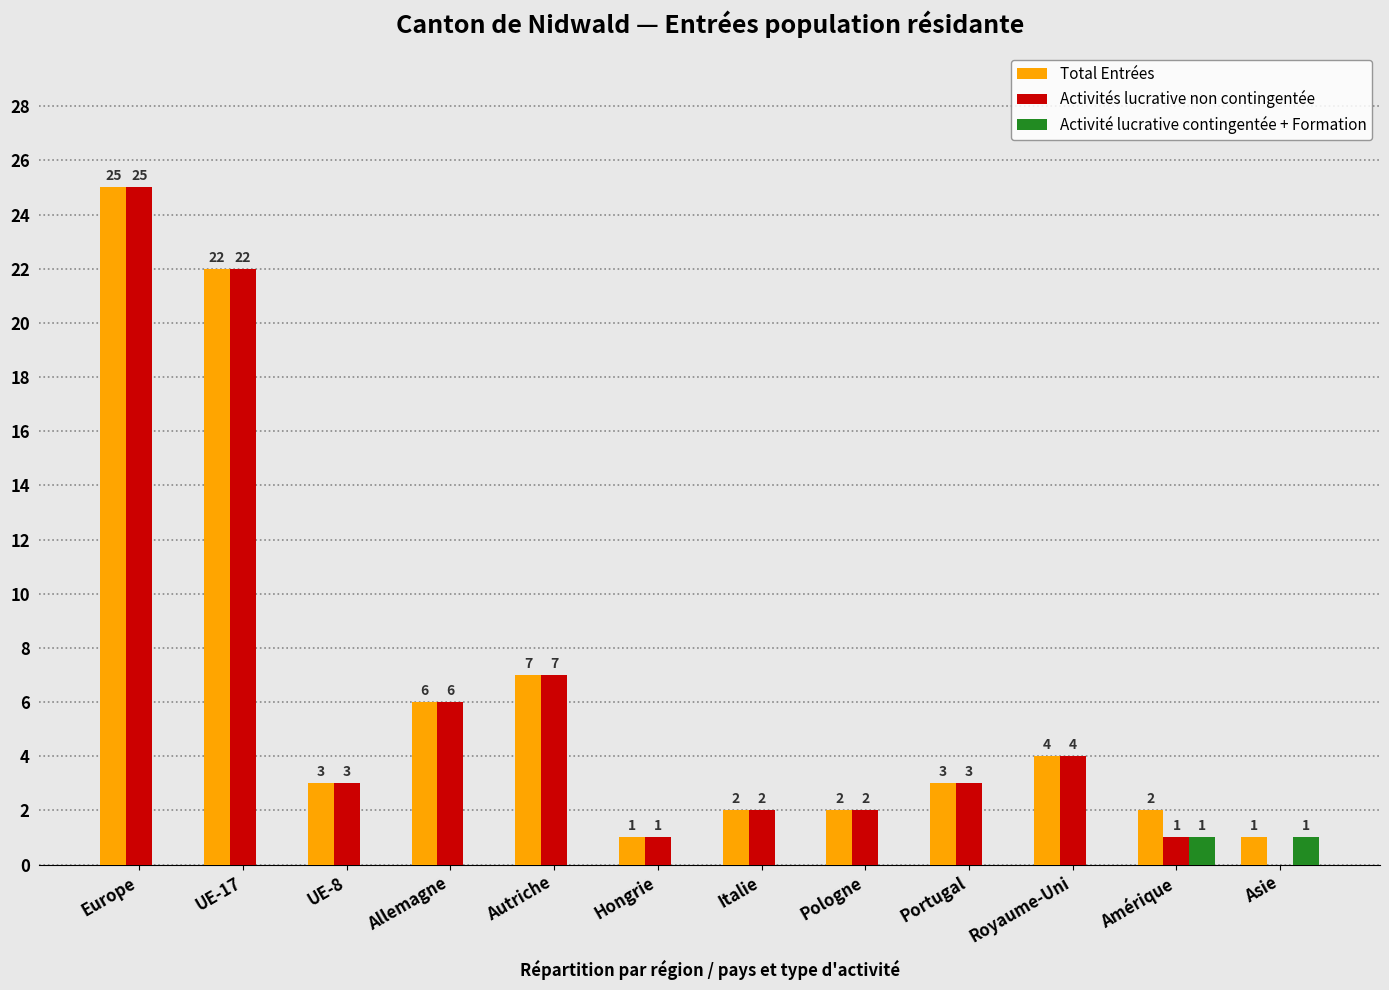

How many data points does each series have?

12